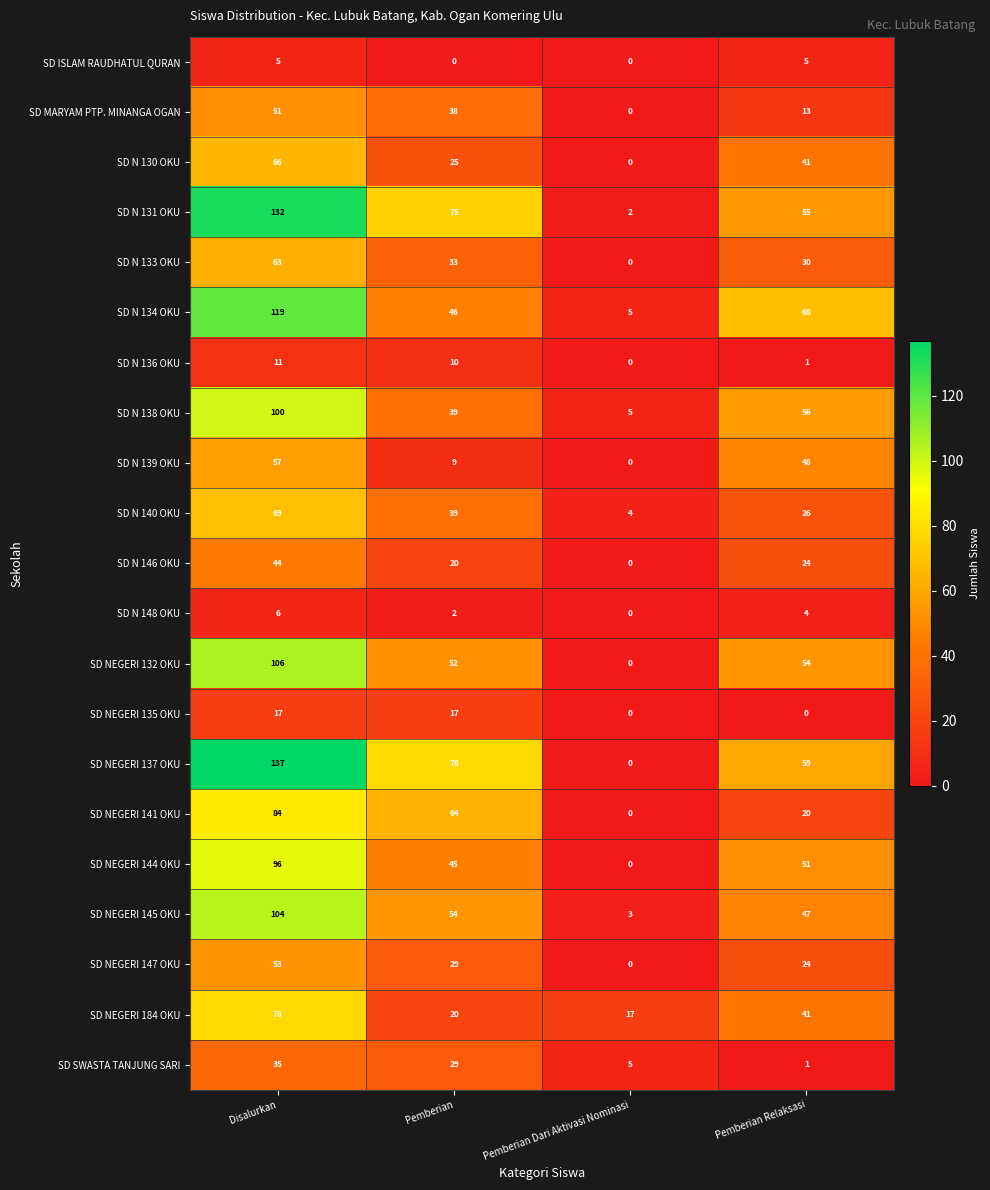

What is the difference between the maximum and minimum values in the SD NEGERI 141 OKU series?

84